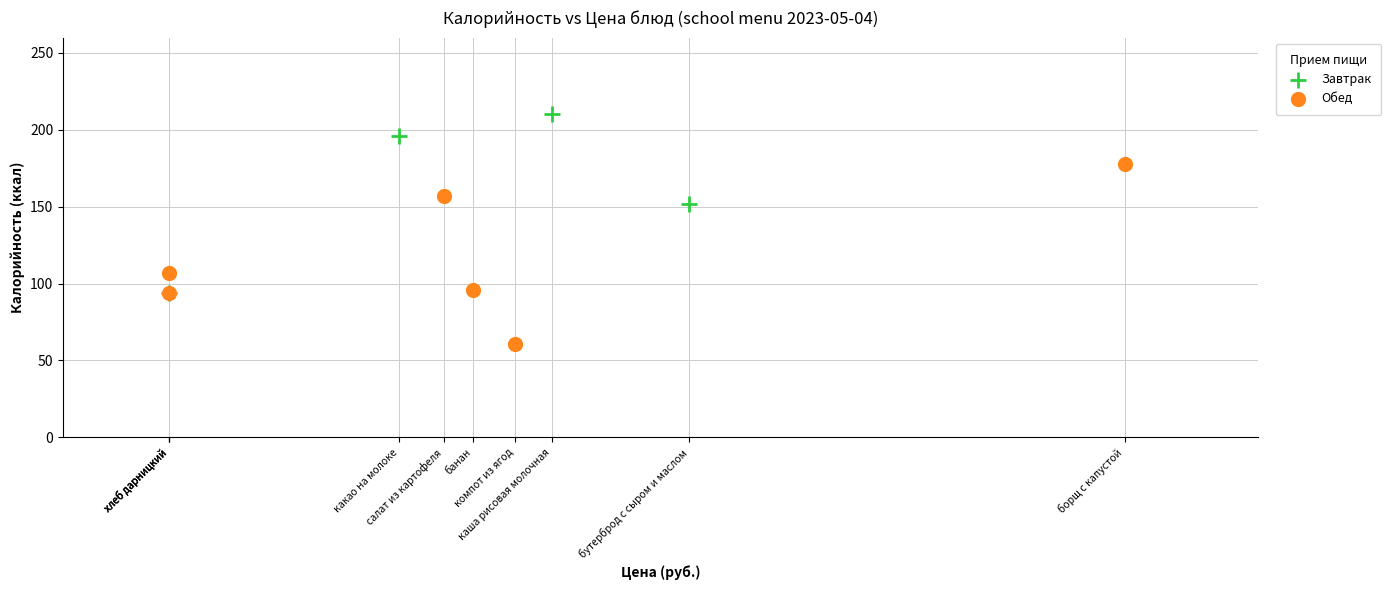

Which series contains the highest Y value?

Завтрак